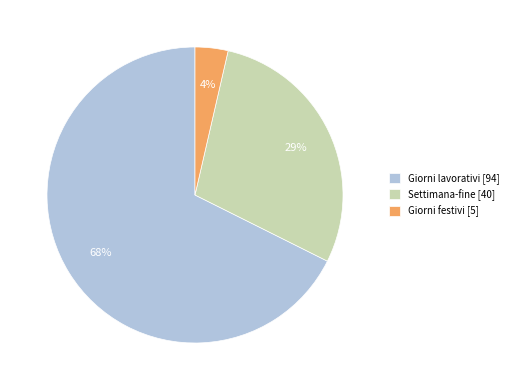

What is the ratio of the value at Settimana-fine [40] to the value at Giorni lavorativi [94]?

0.4